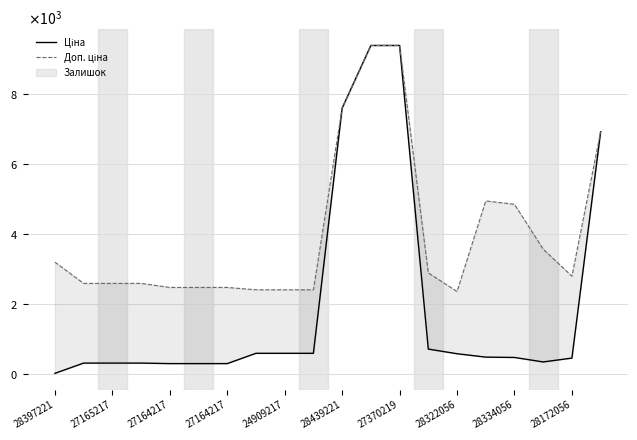

Reading left to right, transcribe all the data shown in this chart.

Ціна: 32.0	324.8	324.8	324.8	310.3	310.3	310.3	603.7	603.7	603.7	7596.5	9384.0	9384.0	724.5	591.6	495.0	485.4	357.4	467.3	6925.7
Доп. ціна: 3205.0	2598.3	2598.3	2598.3	2482.4	2482.4	2482.4	2414.8	2414.8	2414.8	7596.5	9384.0	9384.0	2897.8	2366.5	4950.4	4853.8	3573.9	2803.6	6925.7